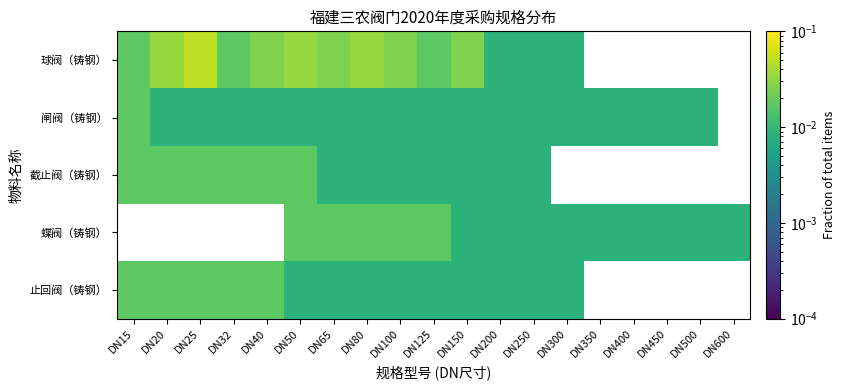

Which series has the widest spread of values?

球阀（铸钢）